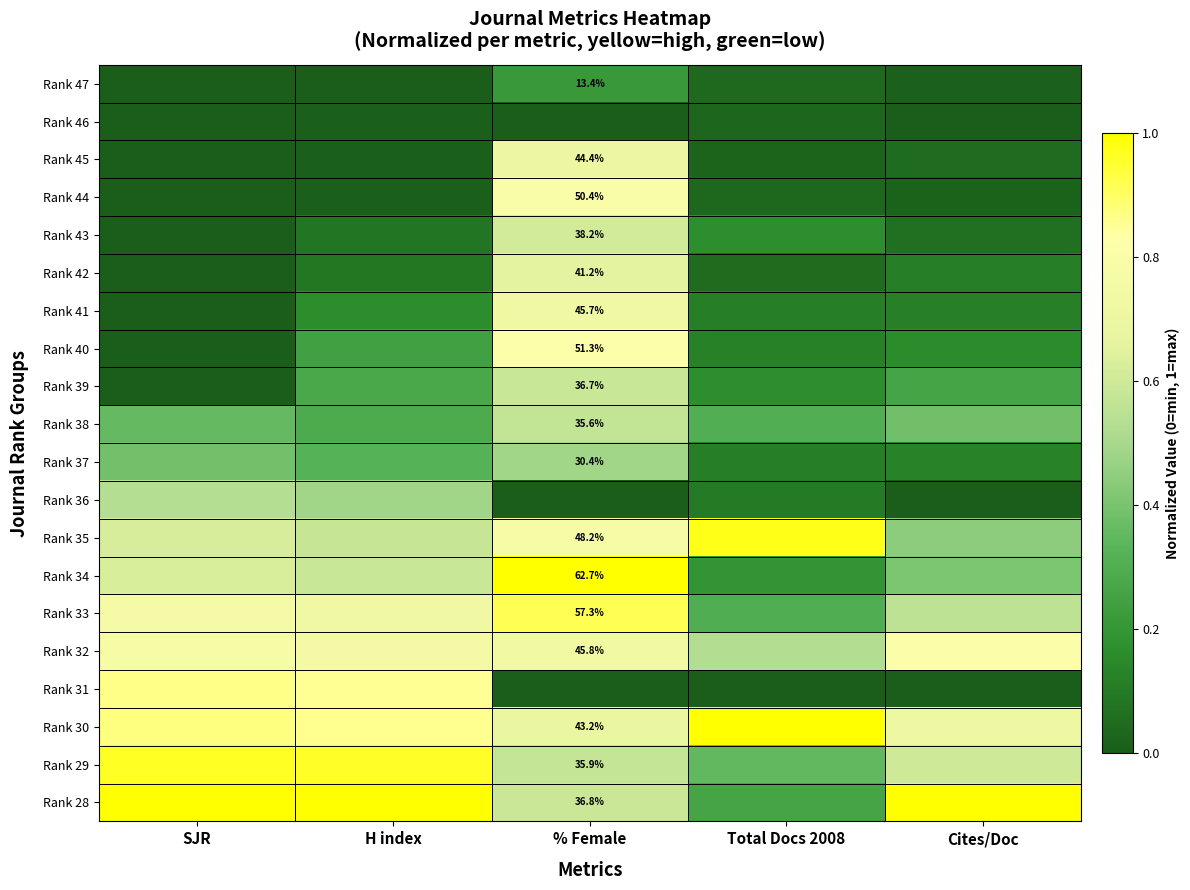

What is the average value of the Rank 35 series?

0.7